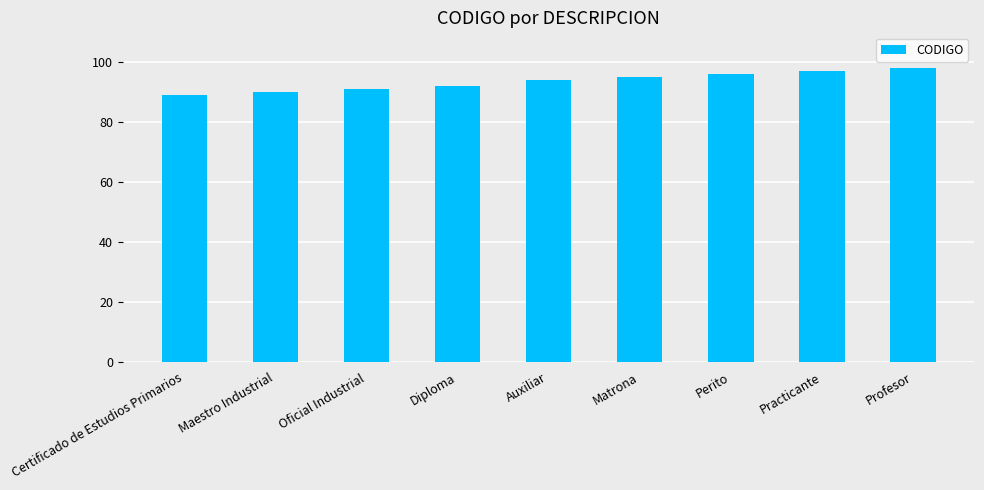

What is the sum of the values at Perito and Oficial Industrial?

187